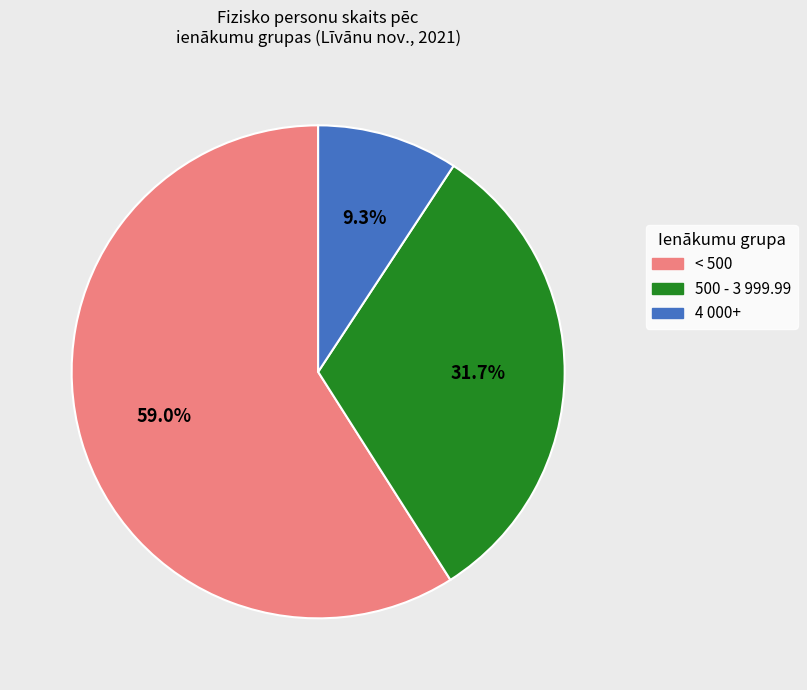

Does any single category account for the majority?

Yes